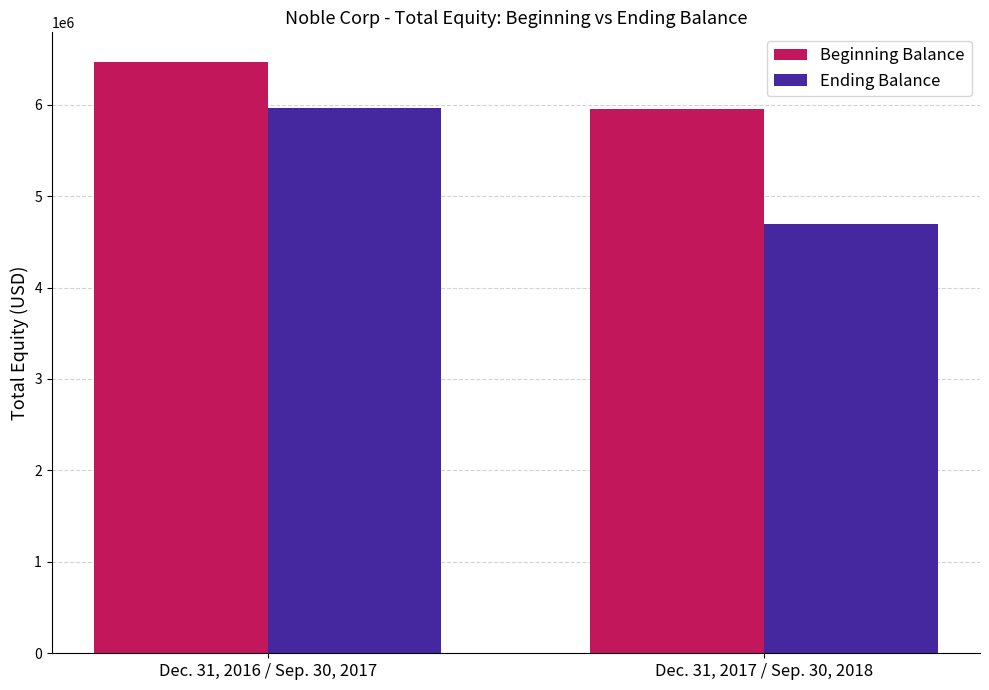

What is the label of the 2nd bar from the left?

Dec. 31, 2017 / Sep. 30, 2018